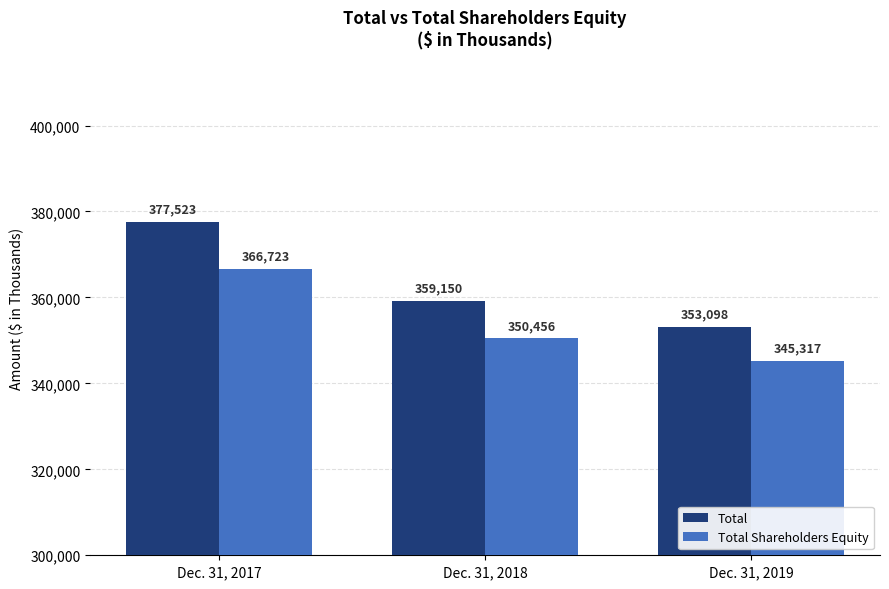

What is the minimum value shown in the chart?

345317